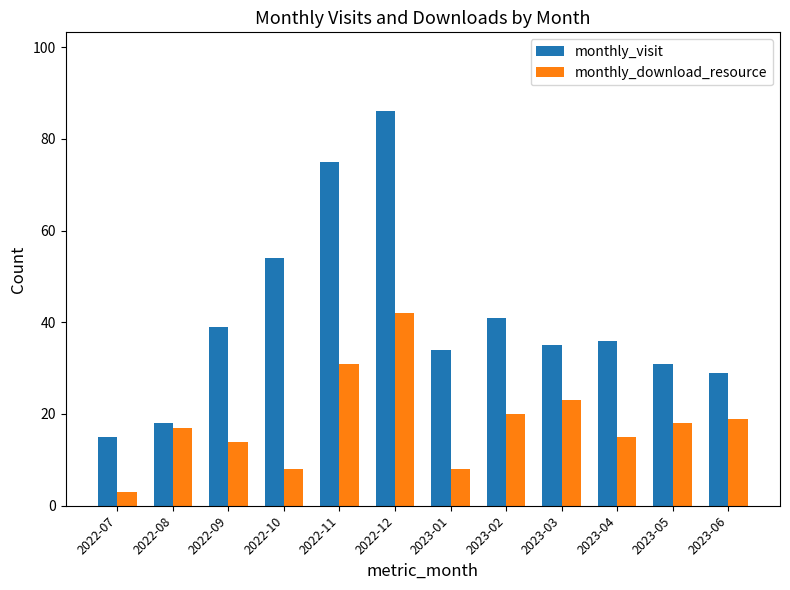

What are all the series names shown in the legend?

monthly_visit, monthly_download_resource